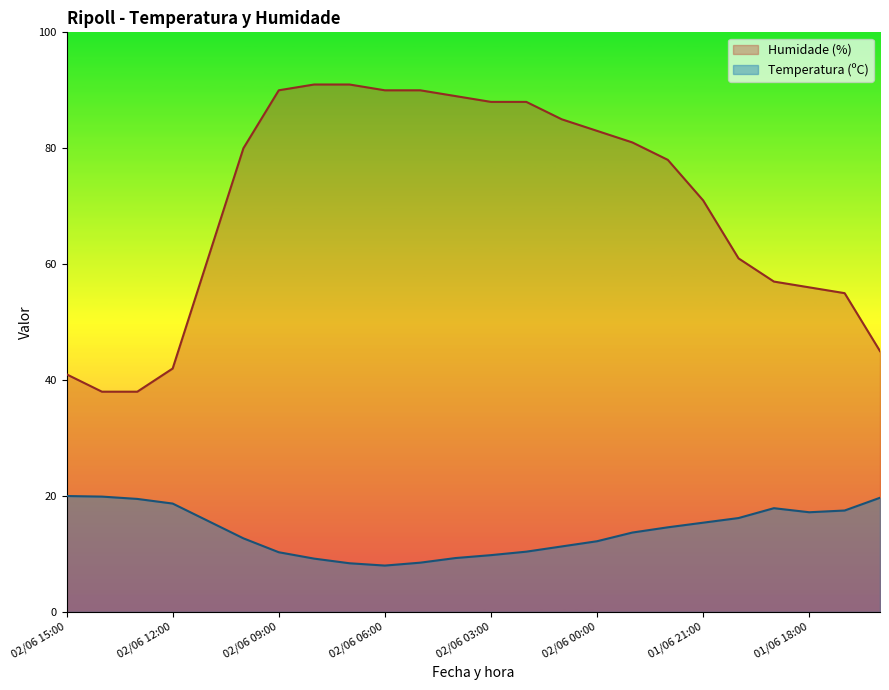

Where does the Temperatura (ºC) series first go above 14?

02/06 15:00